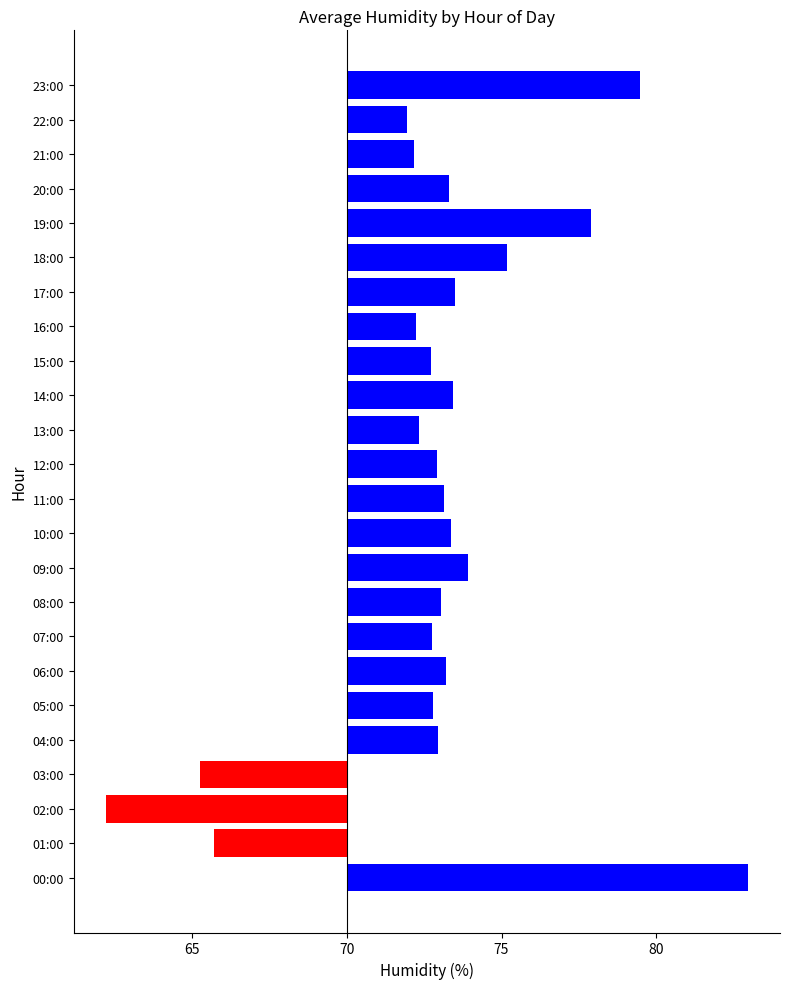

What is the label of the 7th bar from the left?

06:00